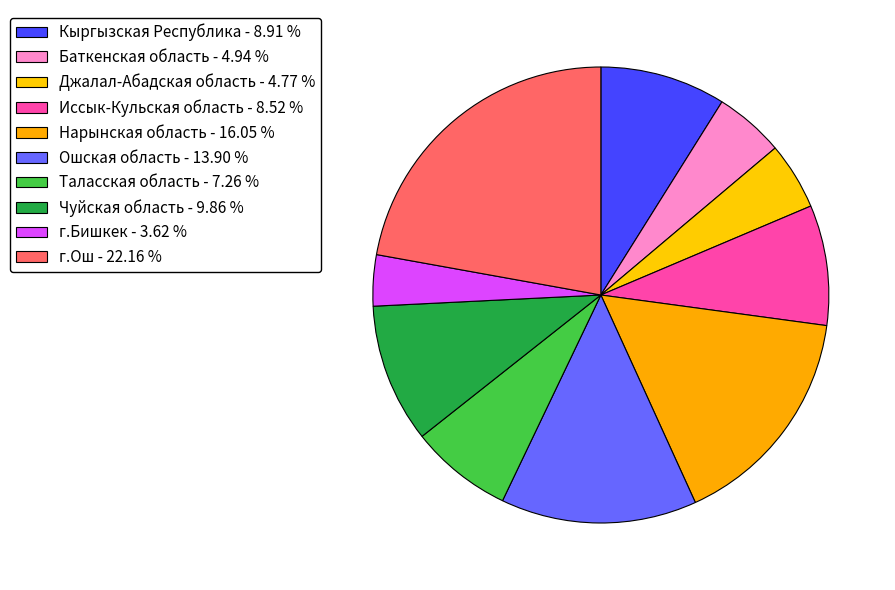

Do Чуйская область and Иссык-Кульская область together represent more than half of the pie?

No